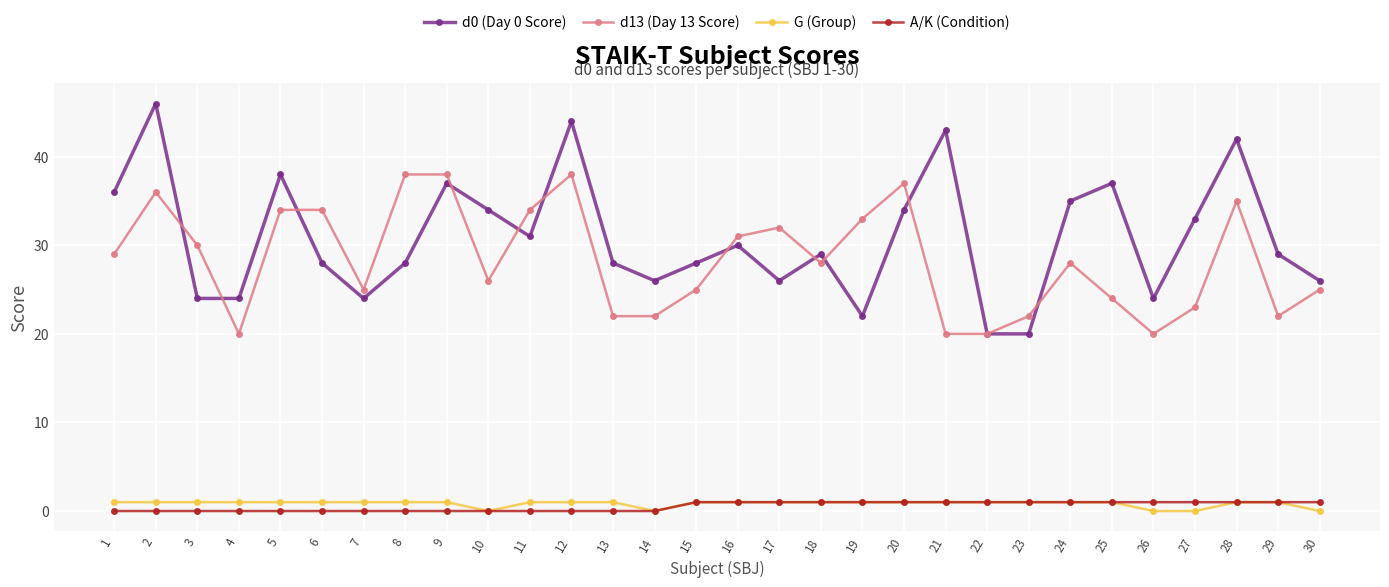

Which series has the largest total across all categories?

d0 (Day 0 Score)